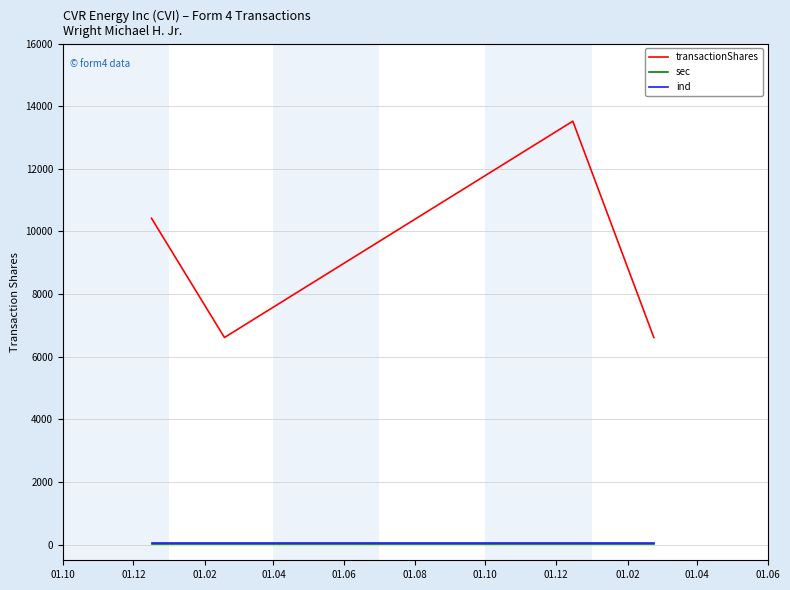

Which series has the largest total across all categories?

transactionShares